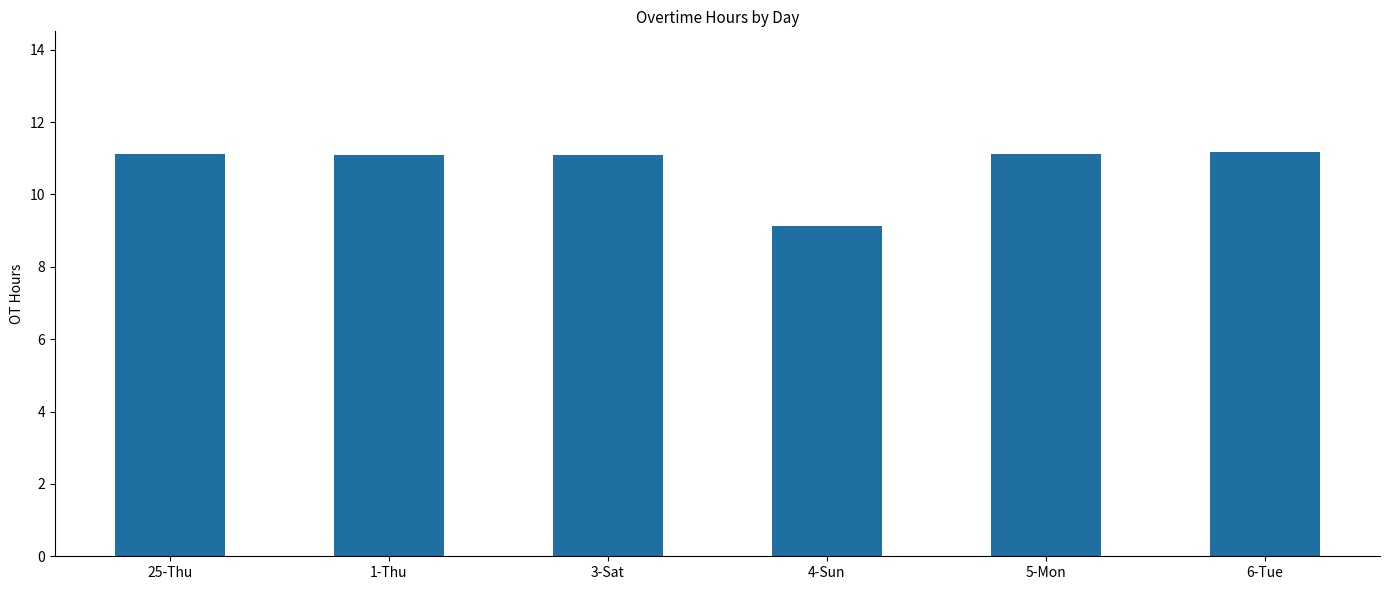

How many values are below 11?

1